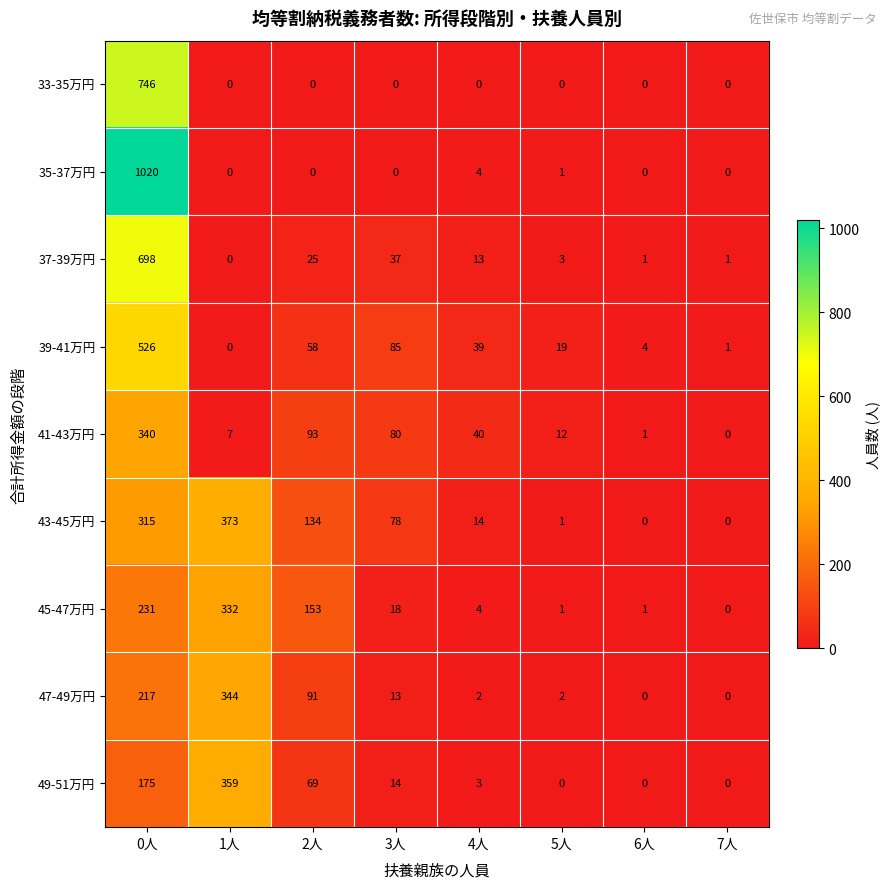

What is the average value of the 39-41万円 series?

92